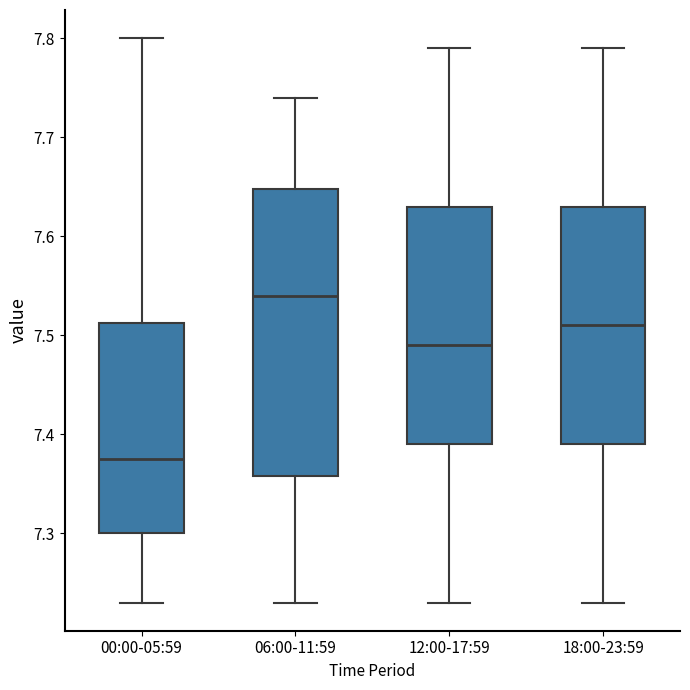

Reading left to right, transcribe this box plot: for each box, give where its median line is, the range the box spans, and where its two whiskers end, as read against the y-axis. The values are not printed on the chart, so give them approximately, as read against the axis.

00:00-05:59: median 7.38, box 7.30 to 7.51, whiskers 7.23 to 7.80
06:00-11:59: median 7.54, box 7.36 to 7.65, whiskers 7.23 to 7.74
12:00-17:59: median 7.49, box 7.39 to 7.63, whiskers 7.23 to 7.79
18:00-23:59: median 7.51, box 7.39 to 7.63, whiskers 7.23 to 7.79